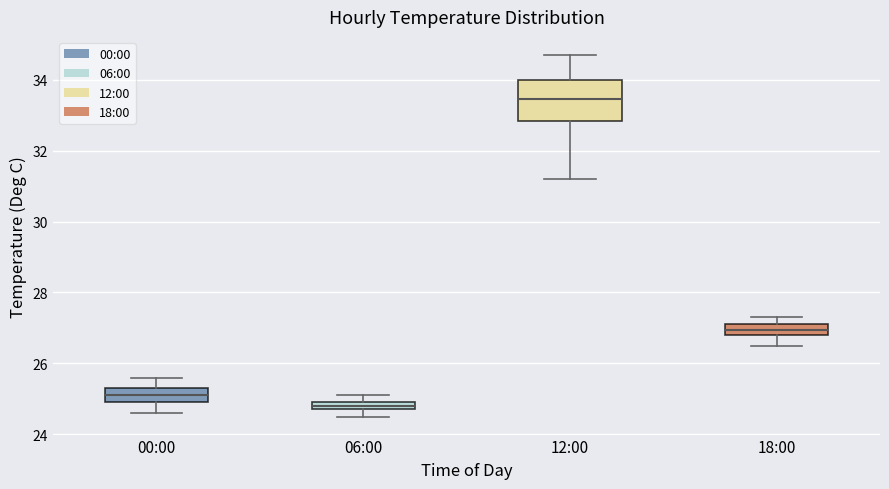

Comparing the boxes themselves (not the whiskers), which one is the tallest?

12:00